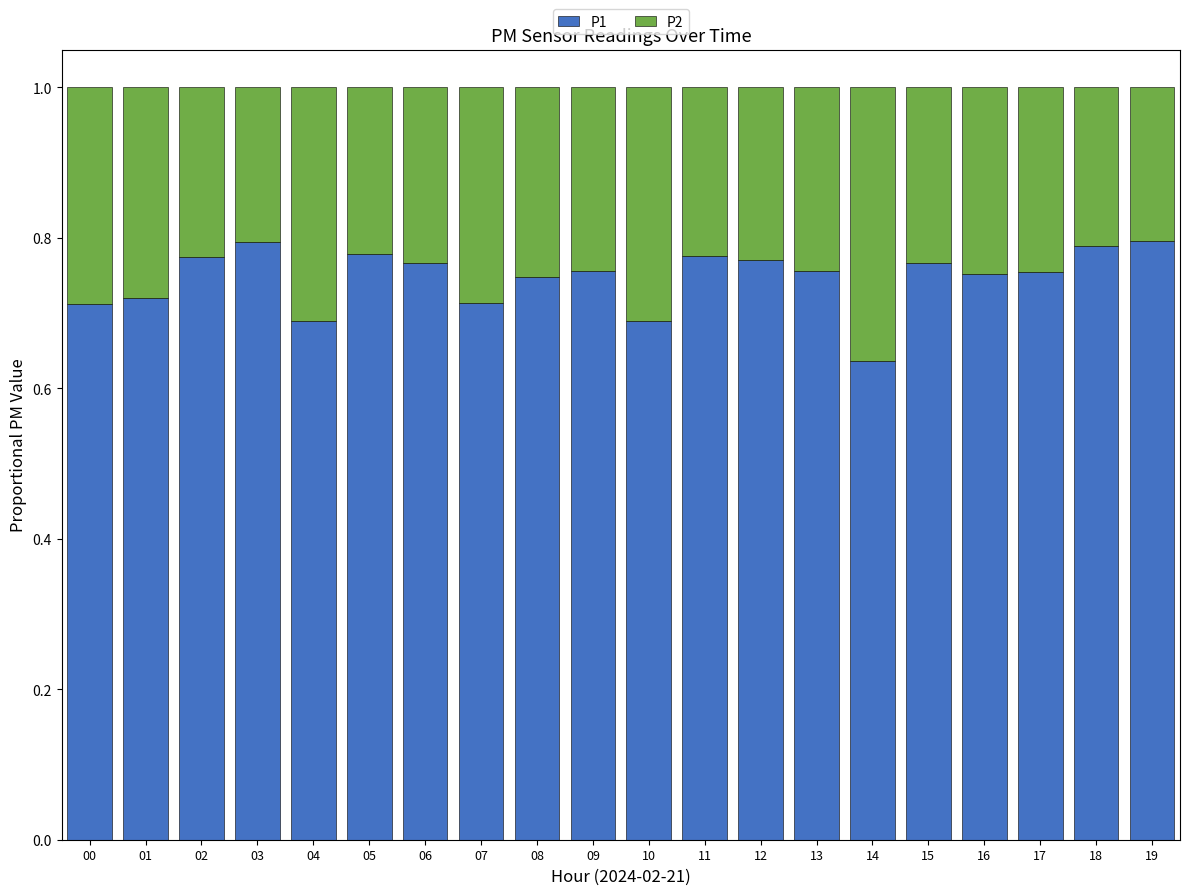

What is the sum of all P1 values?

14.9